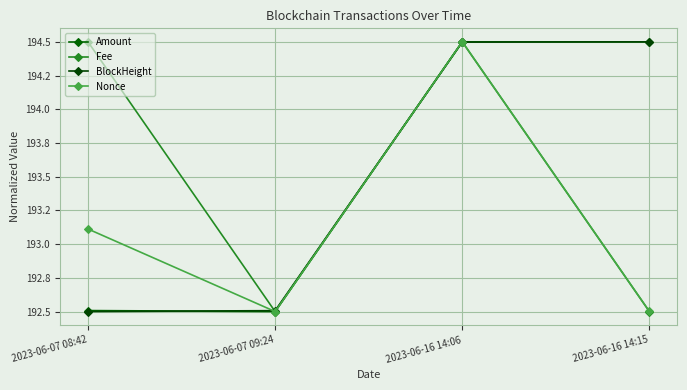

Rank the series at 2023-06-16 14:15 from lowest to highest value.

Fee, Nonce, Amount, BlockHeight